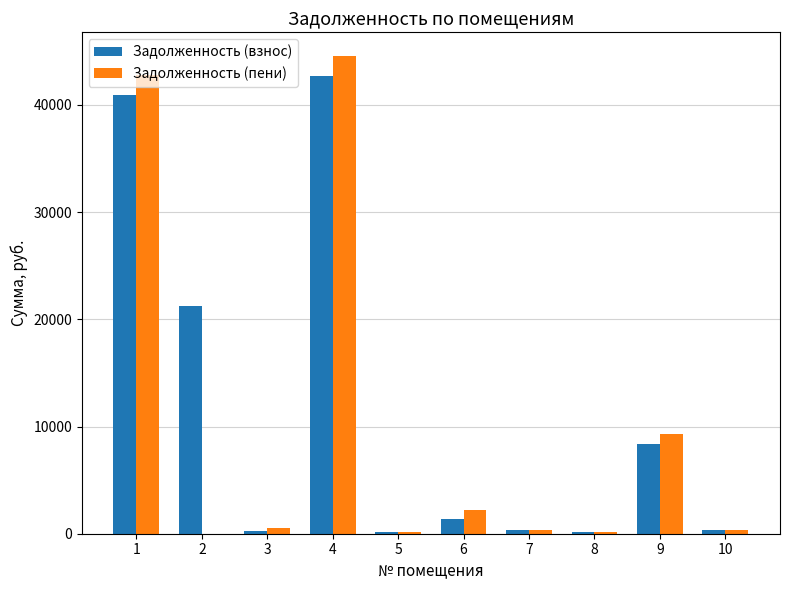

What is the sum of all Задолженность (взнос) values?

115774.8